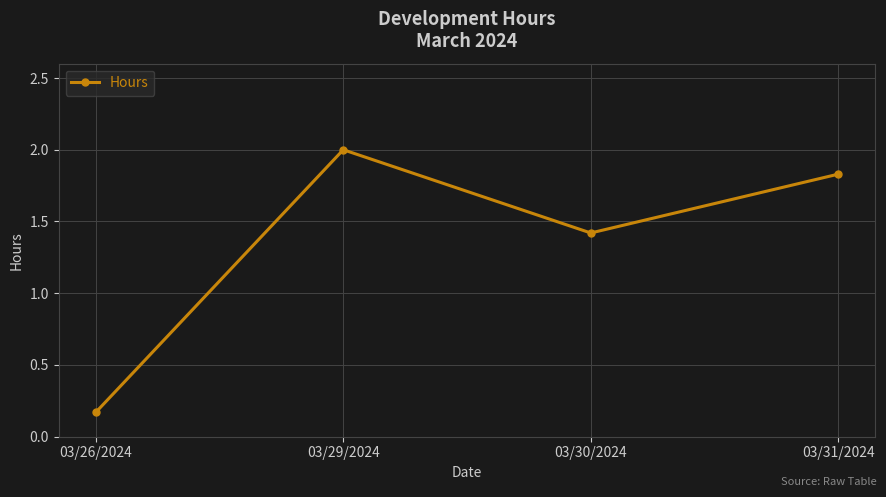

Rank the categories by value from highest to lowest.

03/29/2024, 03/31/2024, 03/30/2024, 03/26/2024